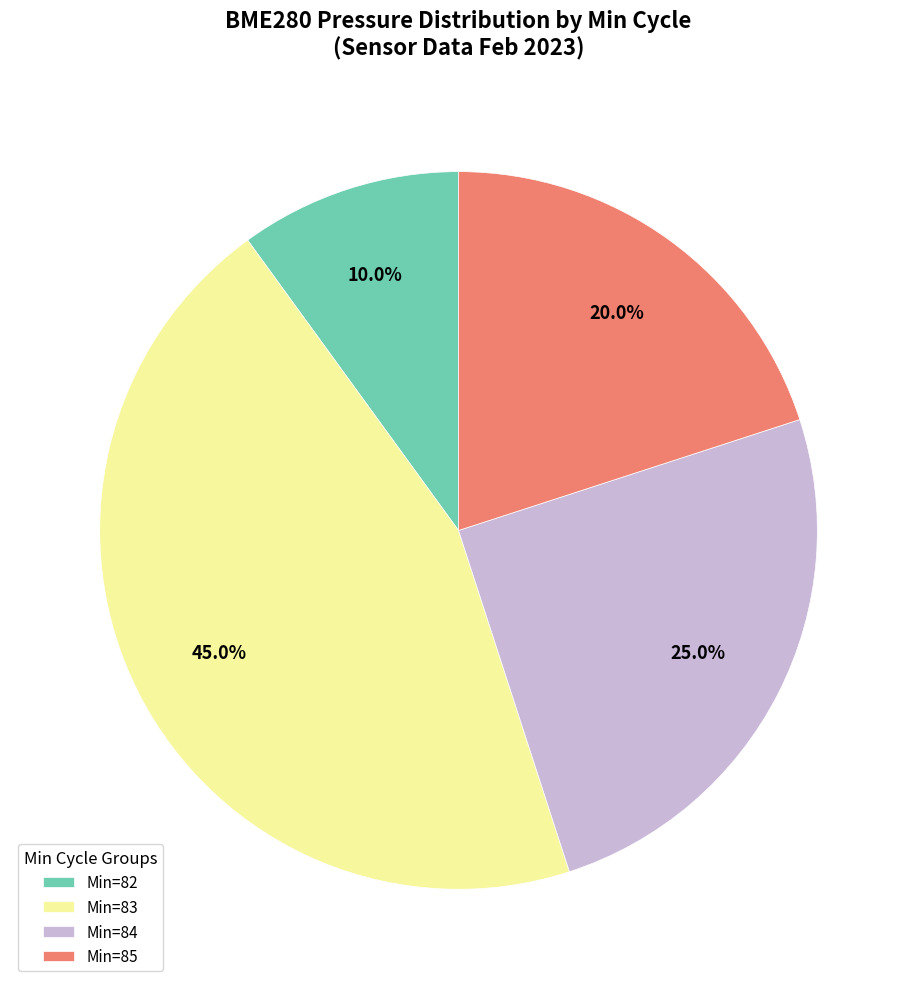

What is the largest slice in the pie chart?

Min=83